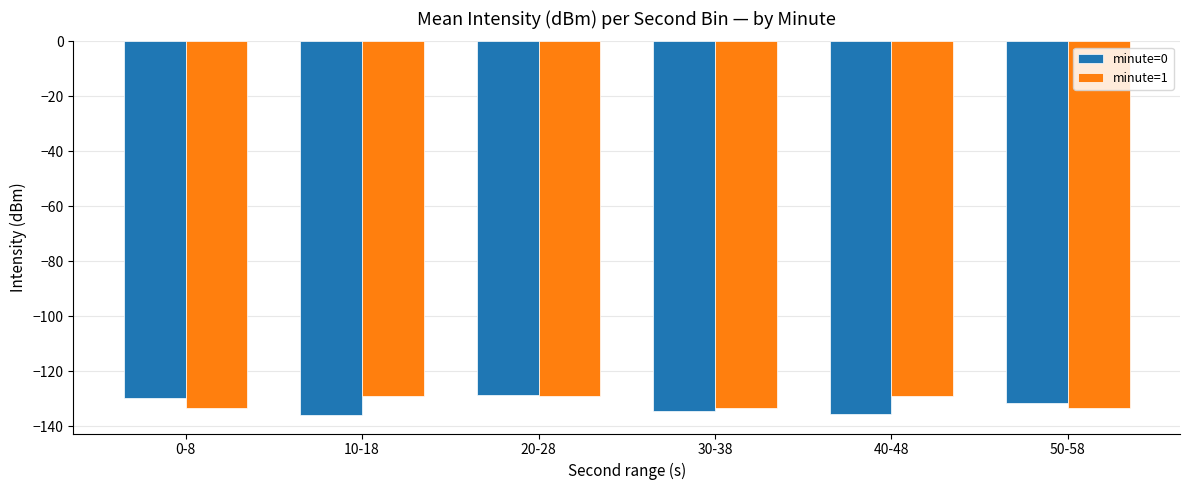

Is it true that minute=1 equals -43.8 at 50-58?

False